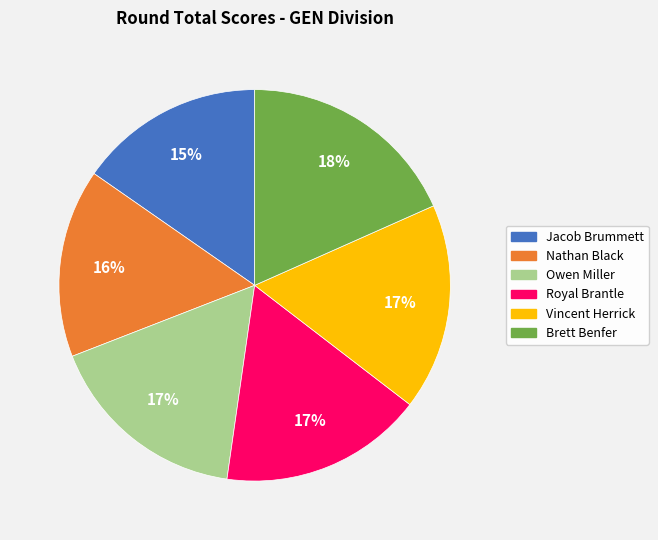

Does Nathan Black account for over 50% of the chart?

No